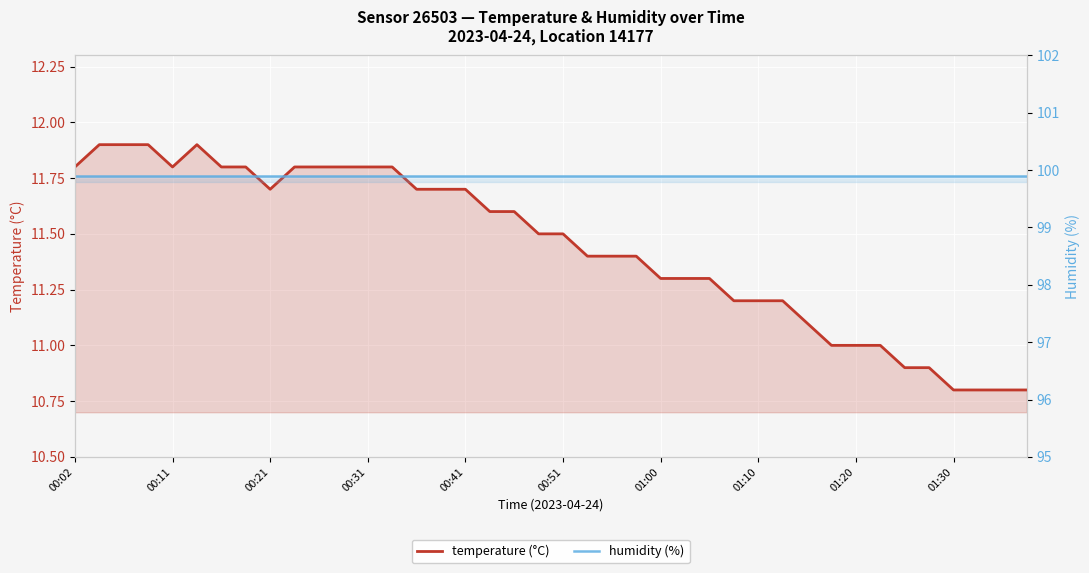

What value does the temperature series have at 37?

10.8